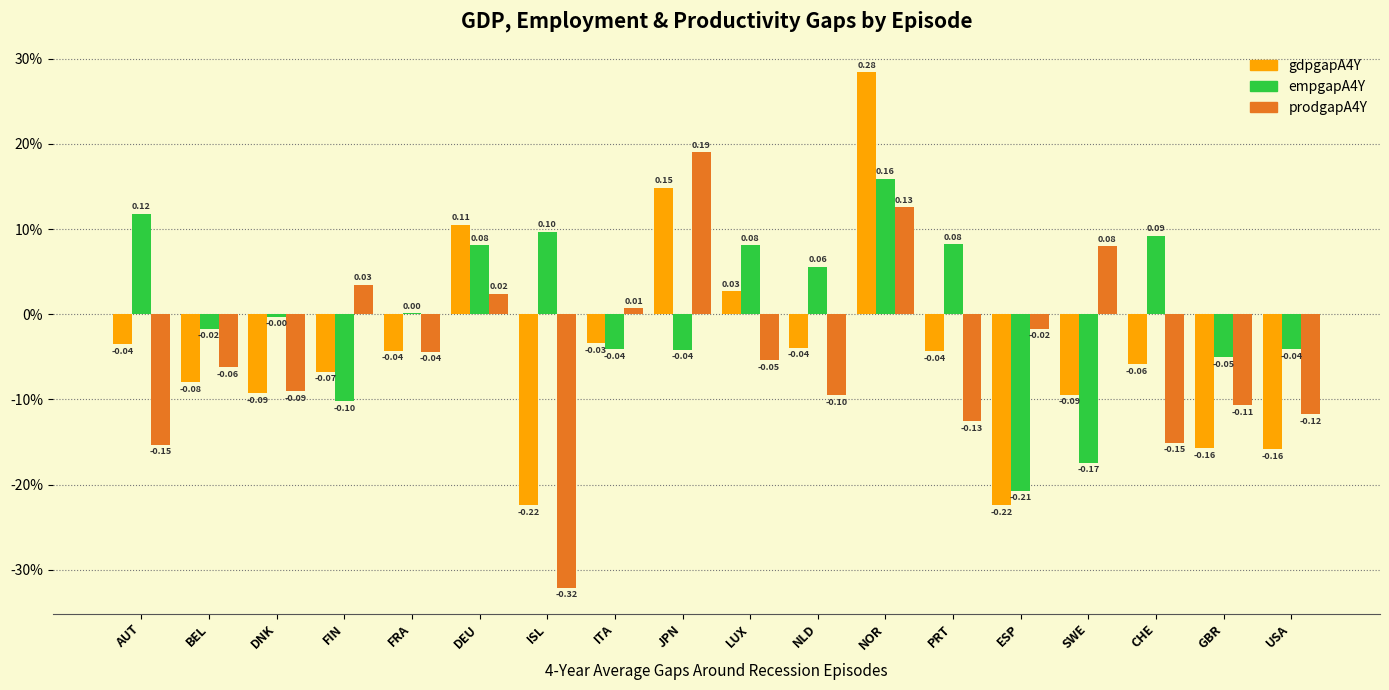

Are the bars horizontal?

No